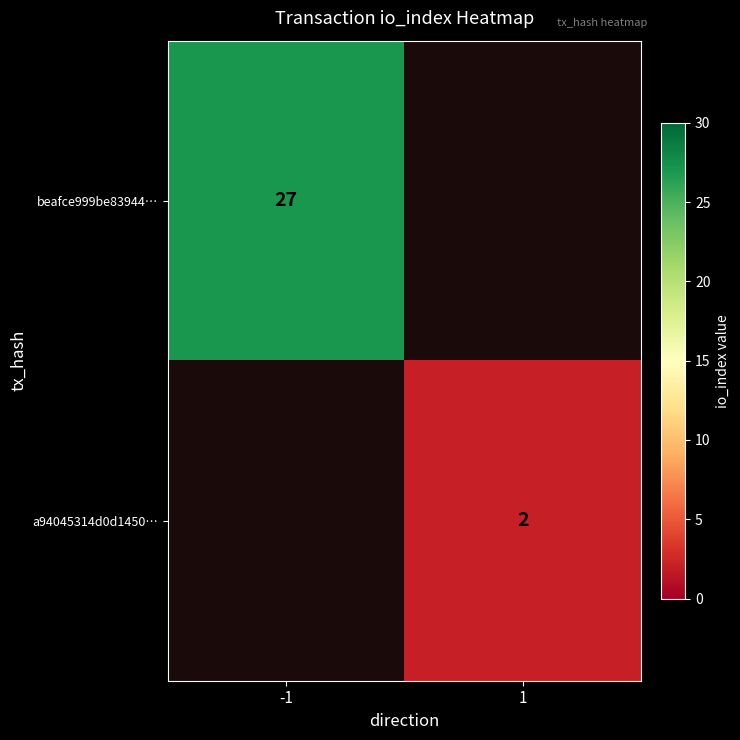

True or false: a94045314d0d1450… has a value of 1 at 1.

False